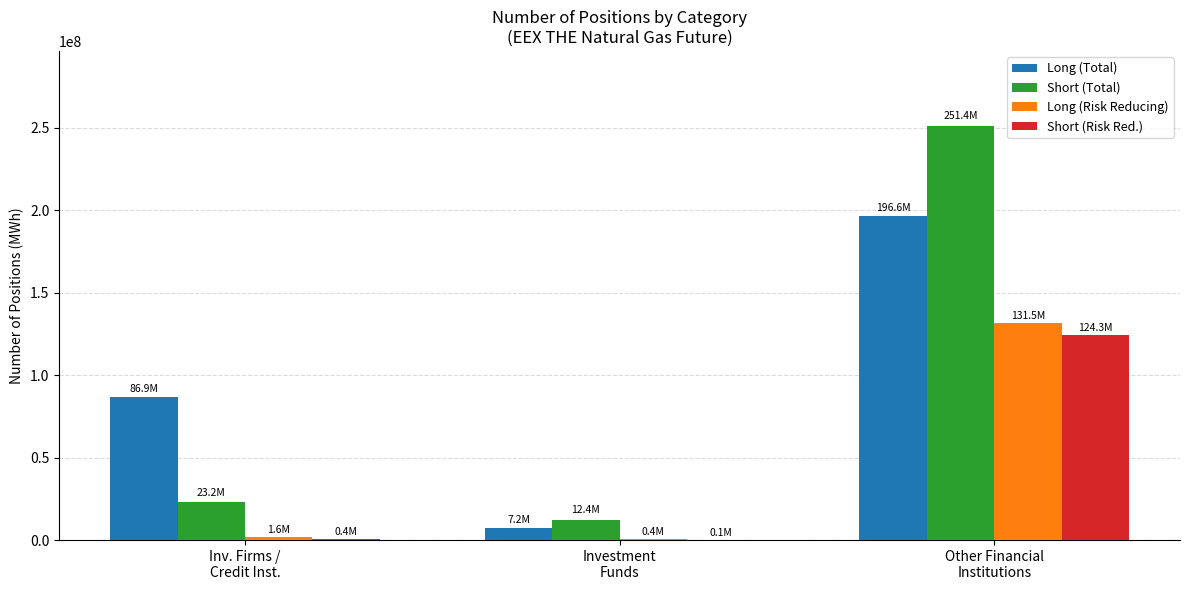

What are all the series names shown in the legend?

Long (Total), Short (Total), Long (Risk Reducing), Short (Risk Red.)